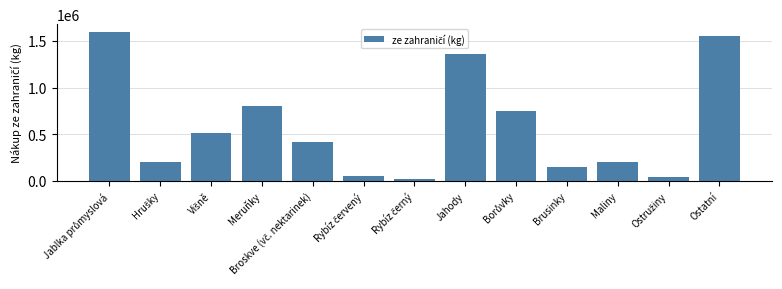

What is the greatest value displayed?

1599832